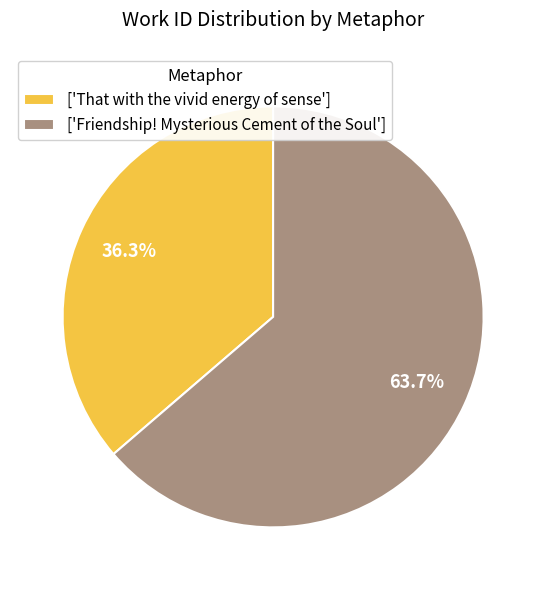

What is the largest slice in the pie chart?

['Friendship! Mysterious Cement of the Soul']